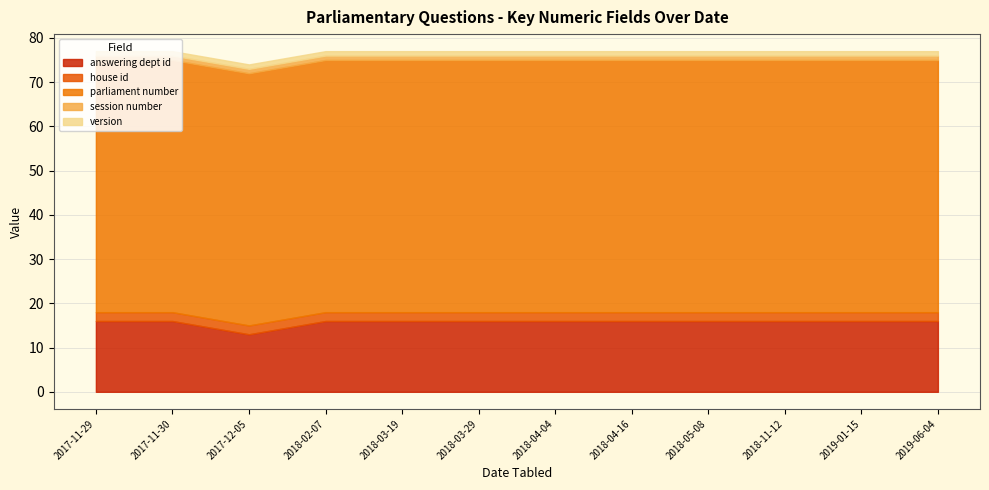

The value of session number at 2017-11-30 is 0. True or false?

False